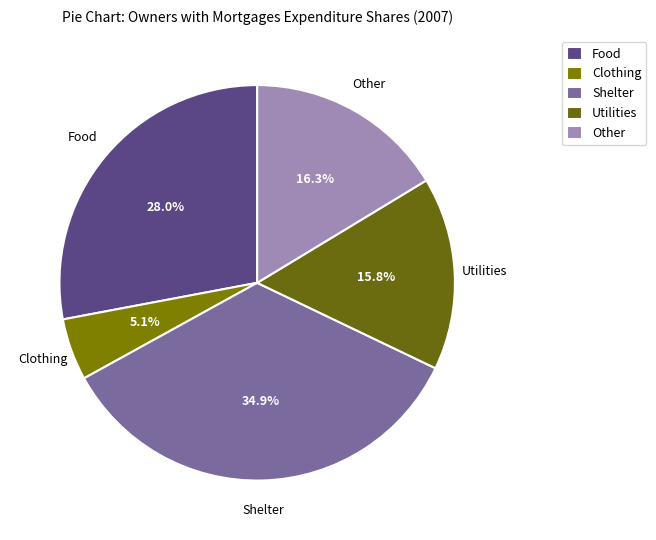

To the nearest percent, what is the combined percentage of Clothing and Food?

33%